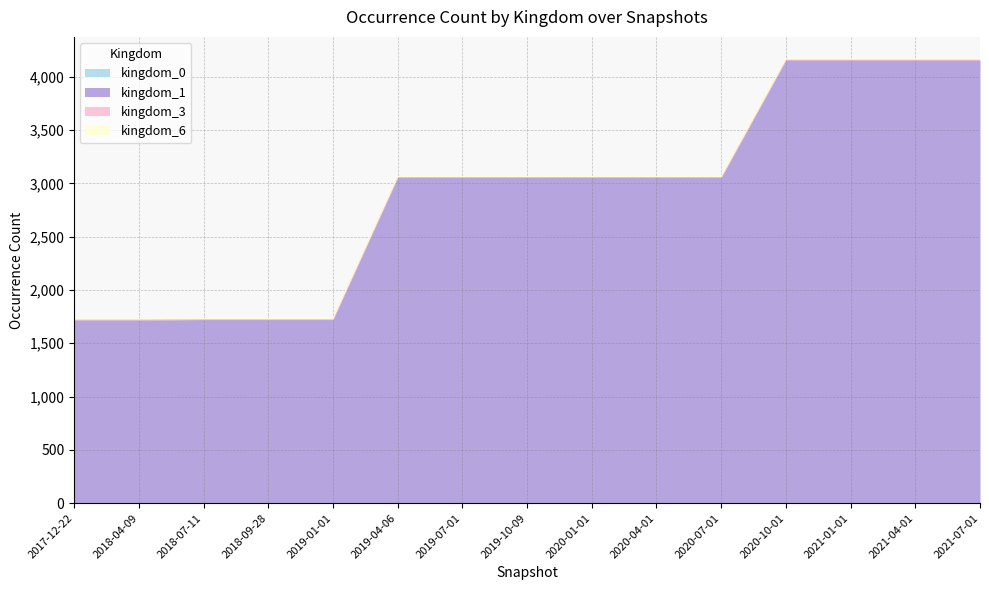

What is the minimum value shown in the chart?

1